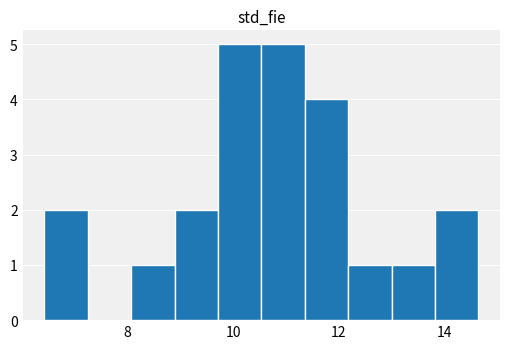

What is the height of the bar covering 8.0 to 8.8 on the x-axis? Neither the bar edges nor the heights are printed on the chart, so give them approximately, as read against the axes.

1